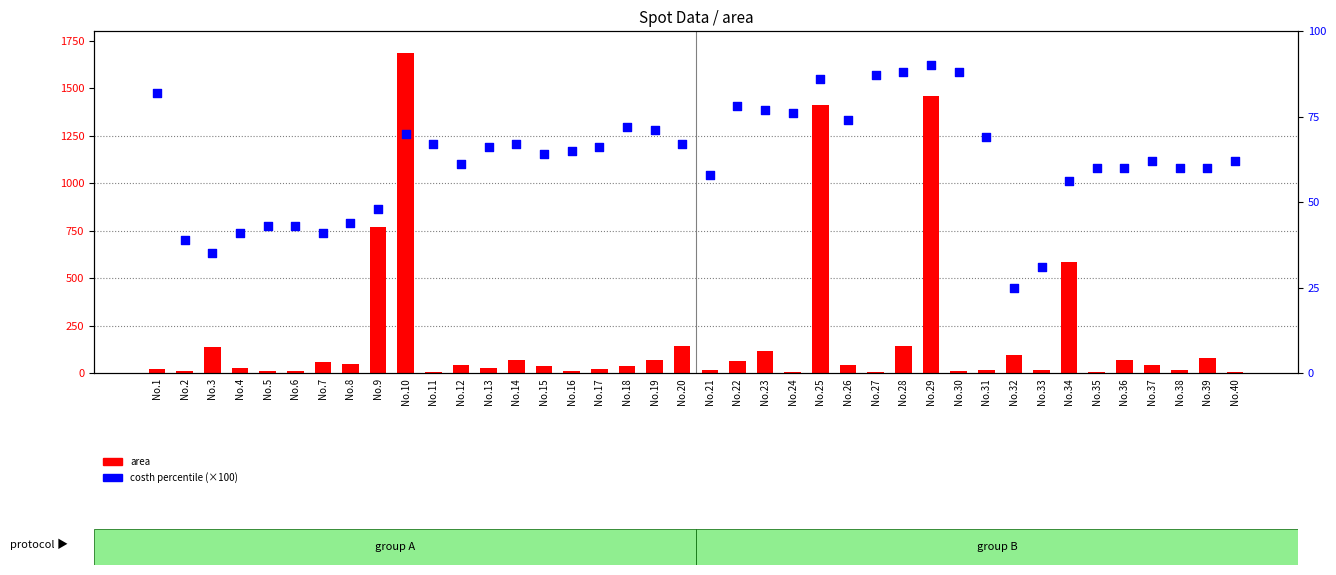

Is the value of costh % (×100) at No.23 greater than the value of area at No.8?

Yes